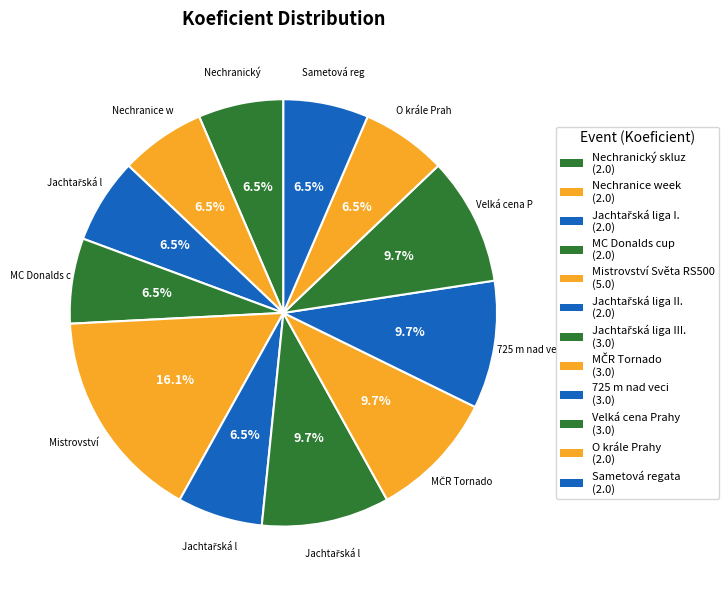

How many segments does this pie chart have?

12